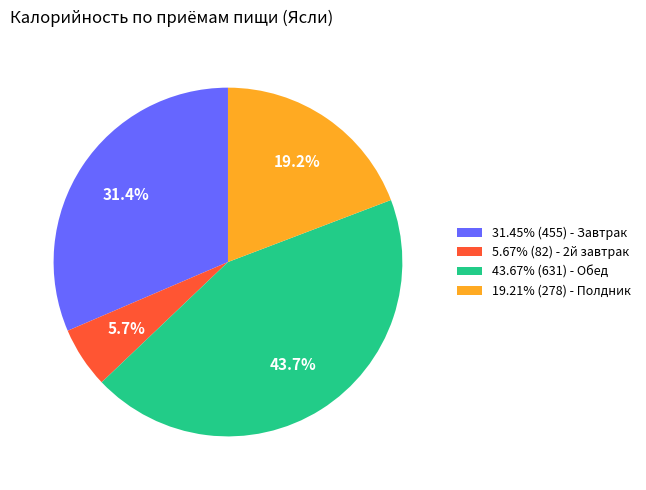

Combined, do 5.67% (82) - 2й завтрак and 43.67% (631) - Обед account for over 50%?

No